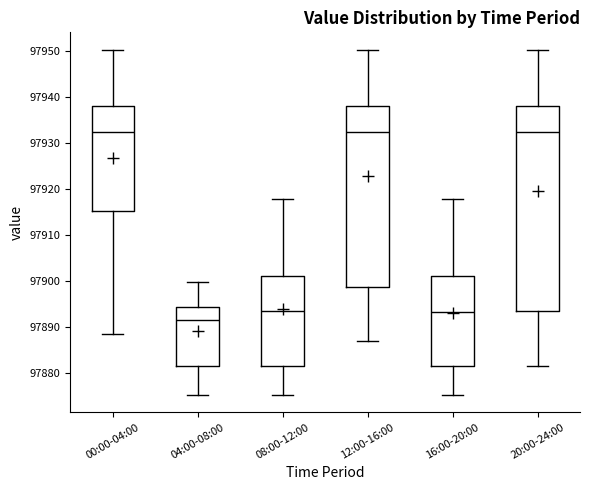

Where does the upper whisker of the box for 16:00-20:00 end on the y-axis? The values are not printed on the chart, so give them approximately, as read against the axis.

97918